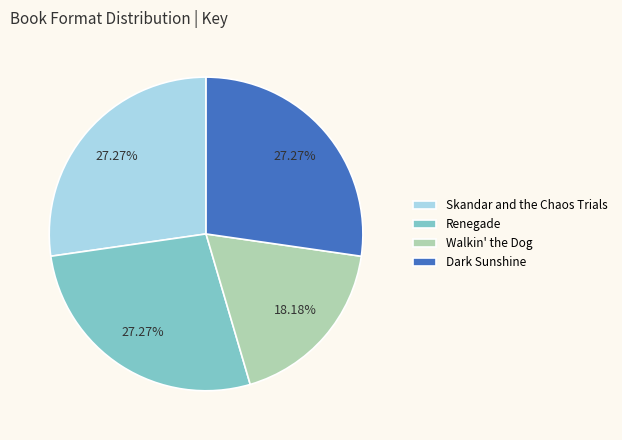

How many slices are in this pie chart?

4